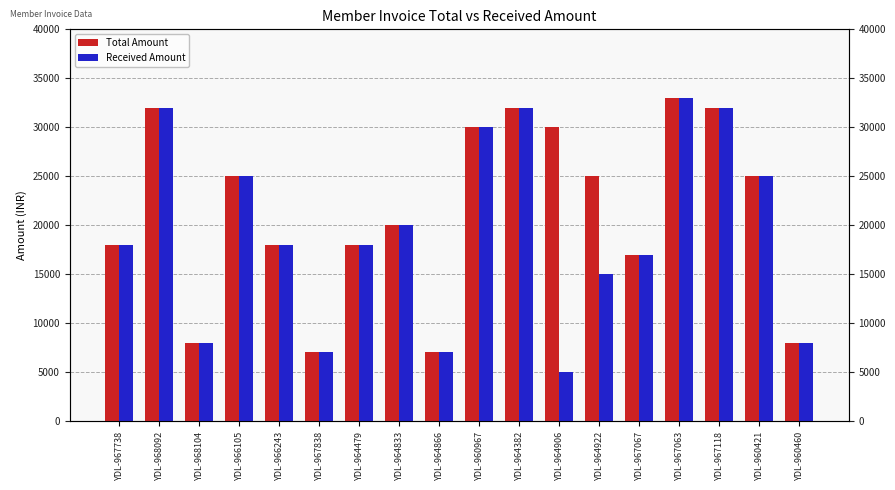

How many data points in Total Amount are above 25000?

6